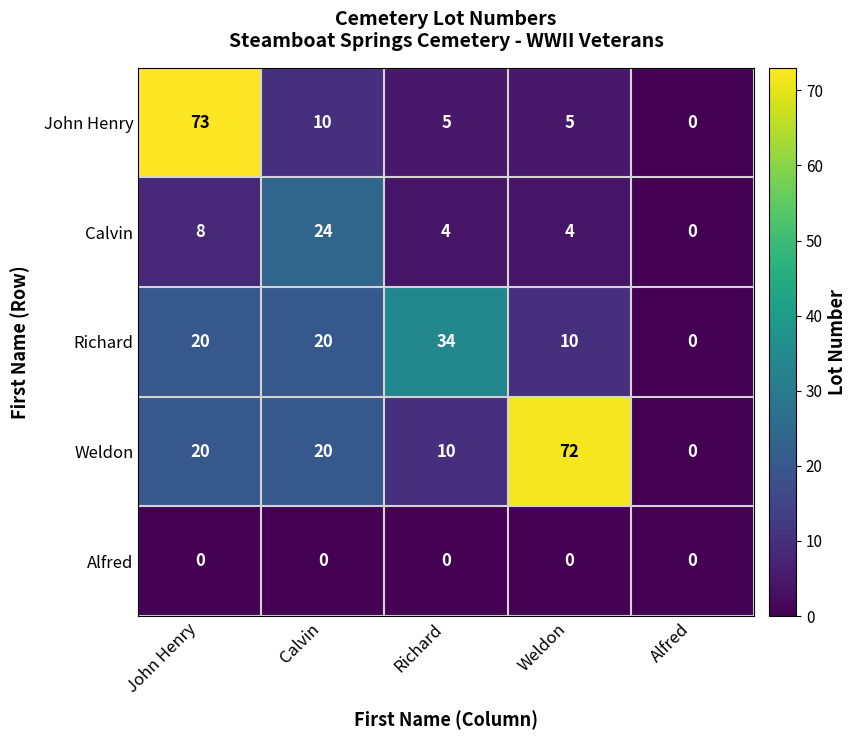

What value does the Richard series have at Calvin, to the nearest 5?

20